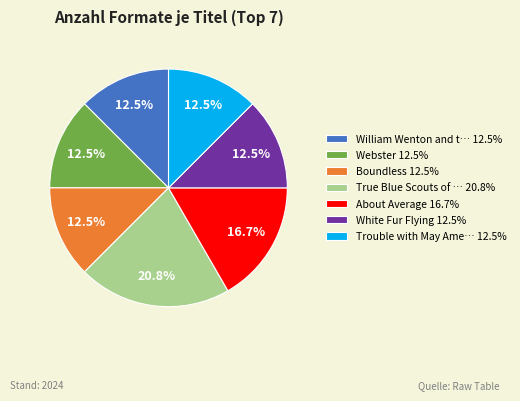

What is the ratio of the value at About Average 16.7% to the value at Boundless 12.5%?

1.3